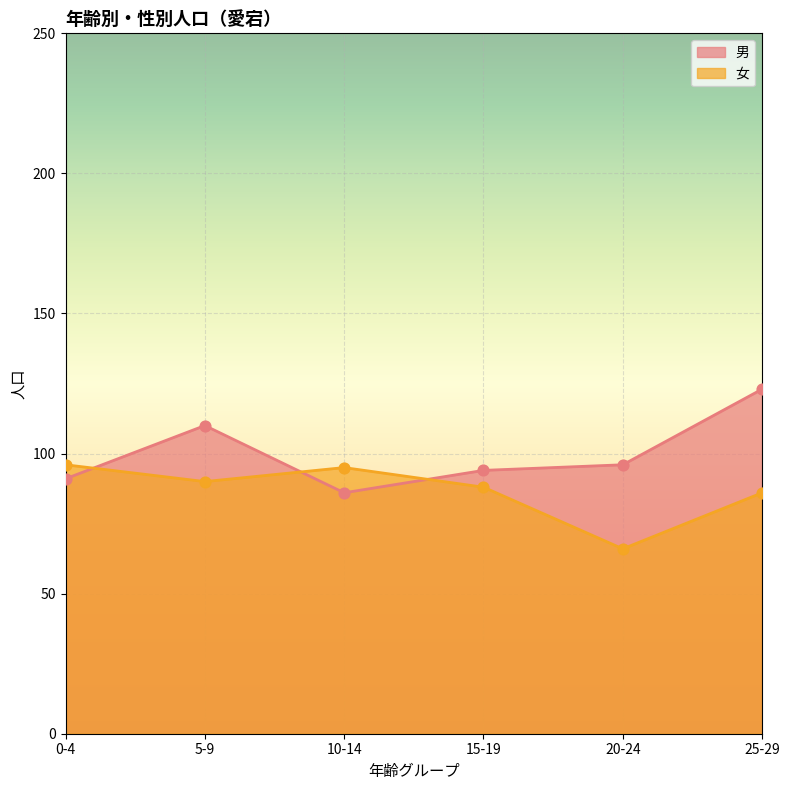

Which series reaches the maximum Y coordinate?

男